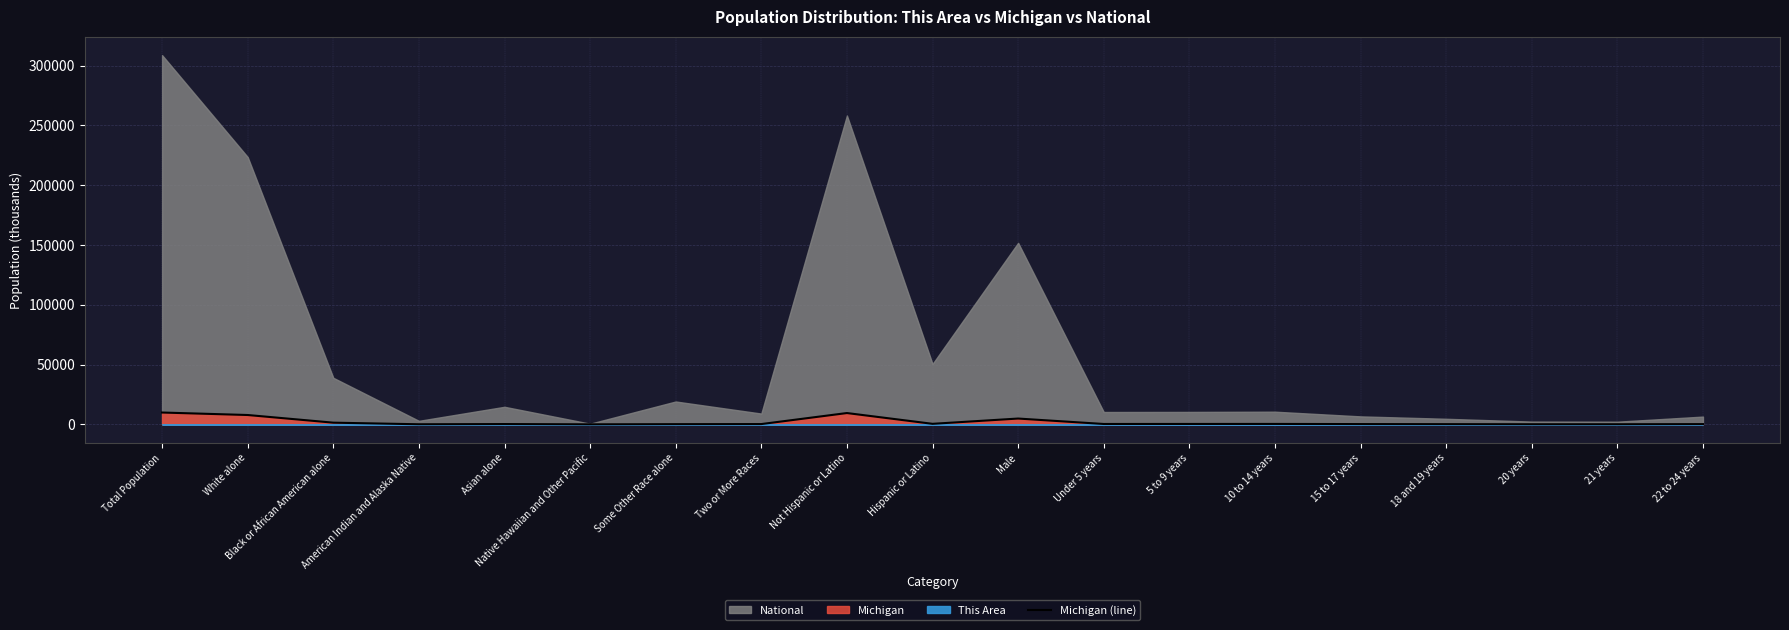

What is the average value?

1904.9